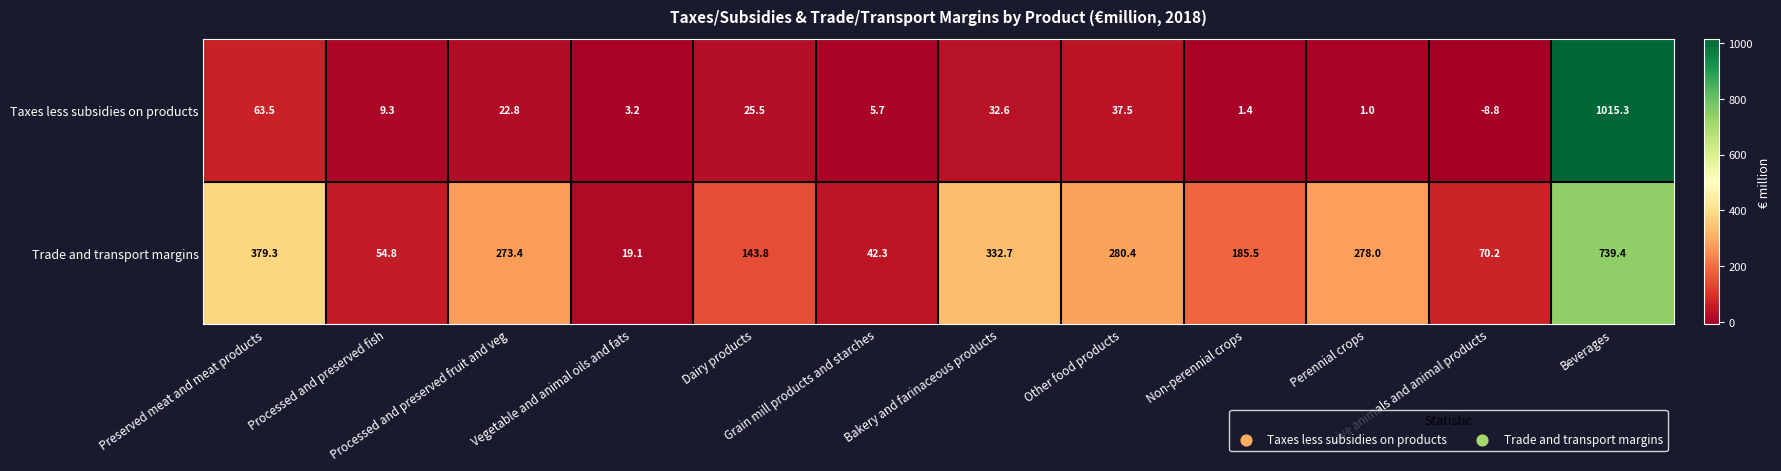

Rank the series by their maximum value, from highest to lowest.

Taxes less subsidies on products, Trade and transport margins